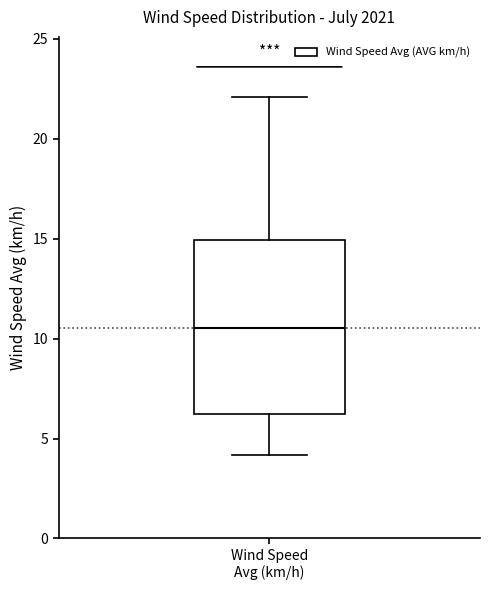

Read this box plot against the y-axis: the position of the median line, the range covered by the box, and the ends of both whiskers. The values are not printed on the chart, so give them approximately, as read against the axis.

median 10.5, box 6.0 to 15.0, whiskers 4.0 to 22.0